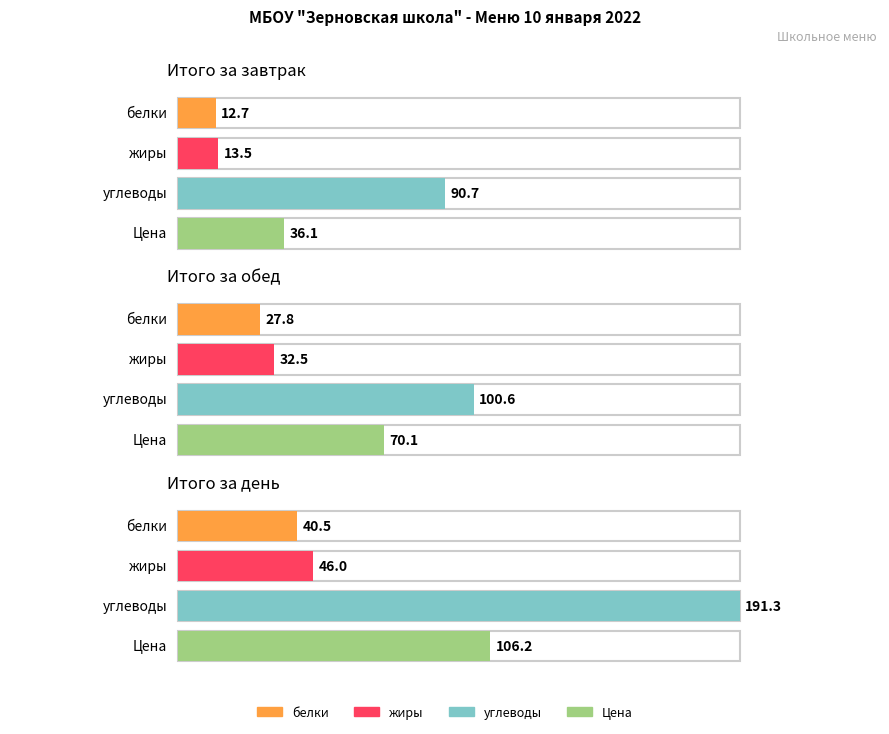

At how many categories does at least one series exceed 137?

1